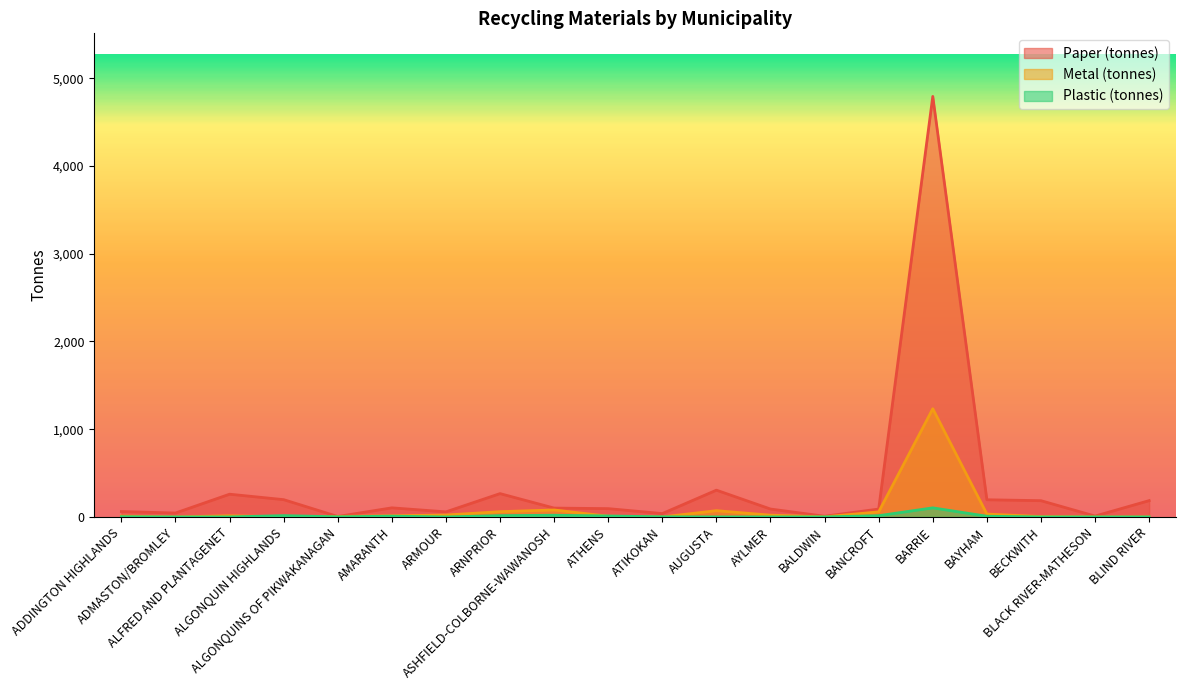

Which series changed the most between ALGONQUINS OF PIKWAKANAGAN and BALDWIN?

Metal (tonnes)